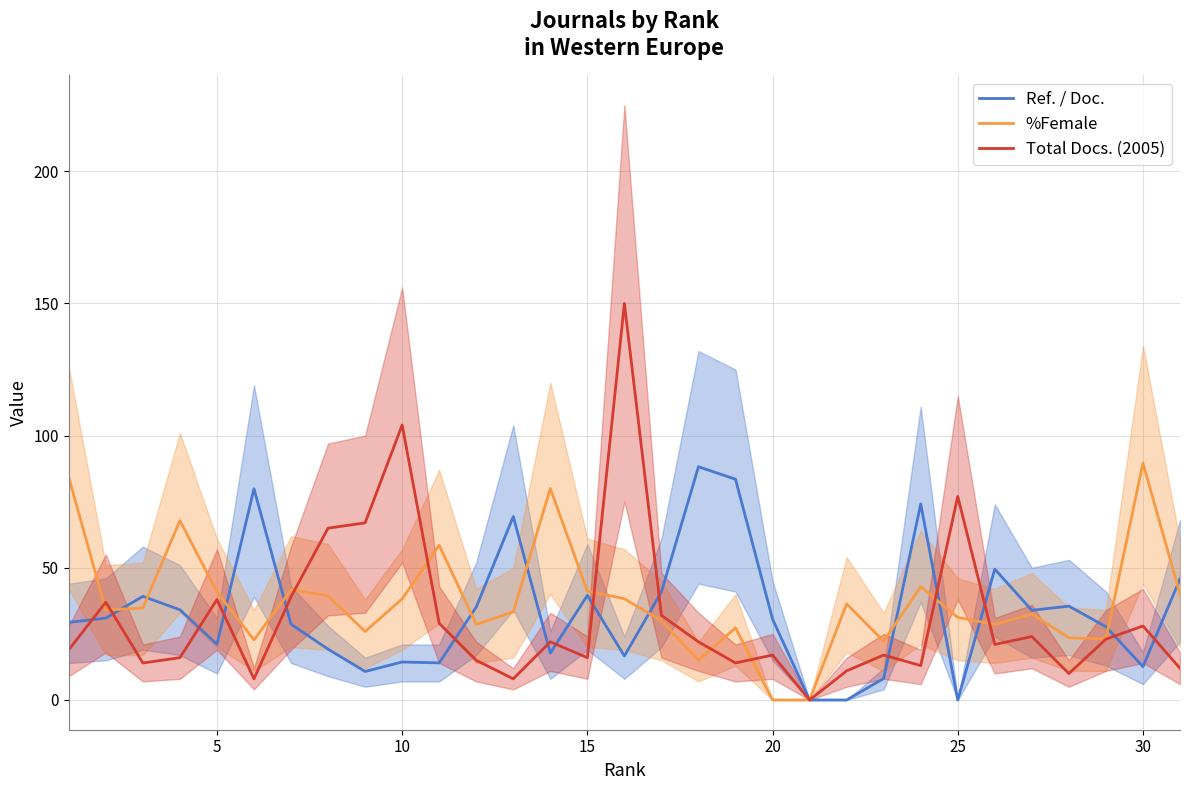

True or false: %Female has more than 1 interior local peaks.

True